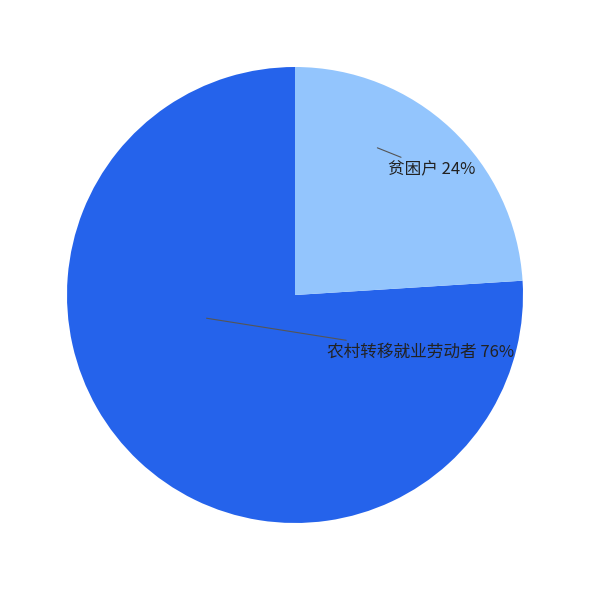

Combined, do 农村转移就业劳动者 and 贫困户 account for over 50%?

Yes